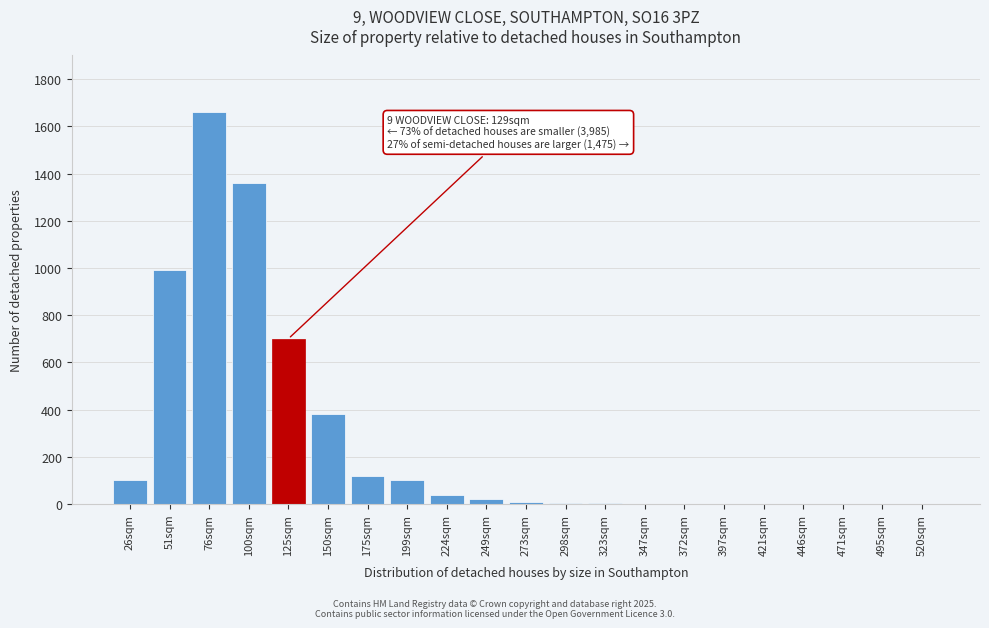

Which category has the highest value across all series?

76sqm